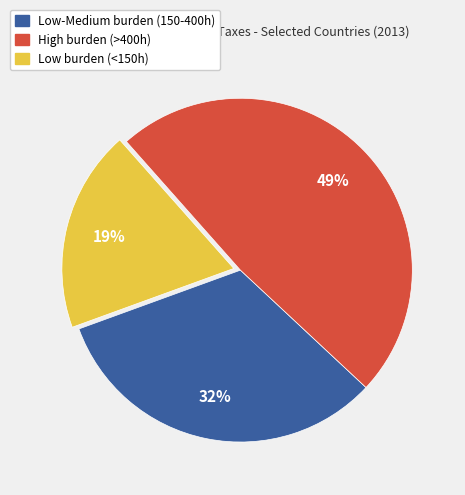

Is there any slice that represents more than half of the pie?

No